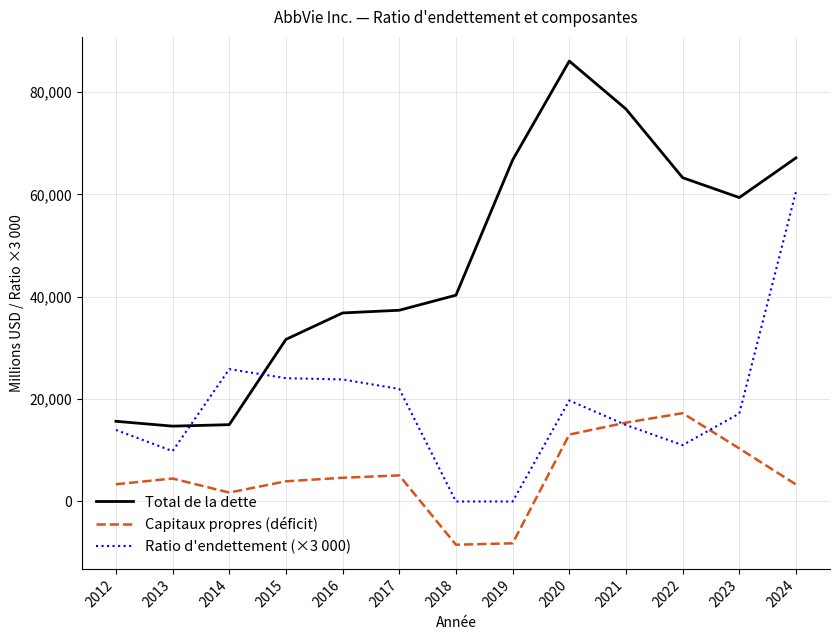

At which category does Ratio d'endettement (×3 000) reach its first local peak?

2014